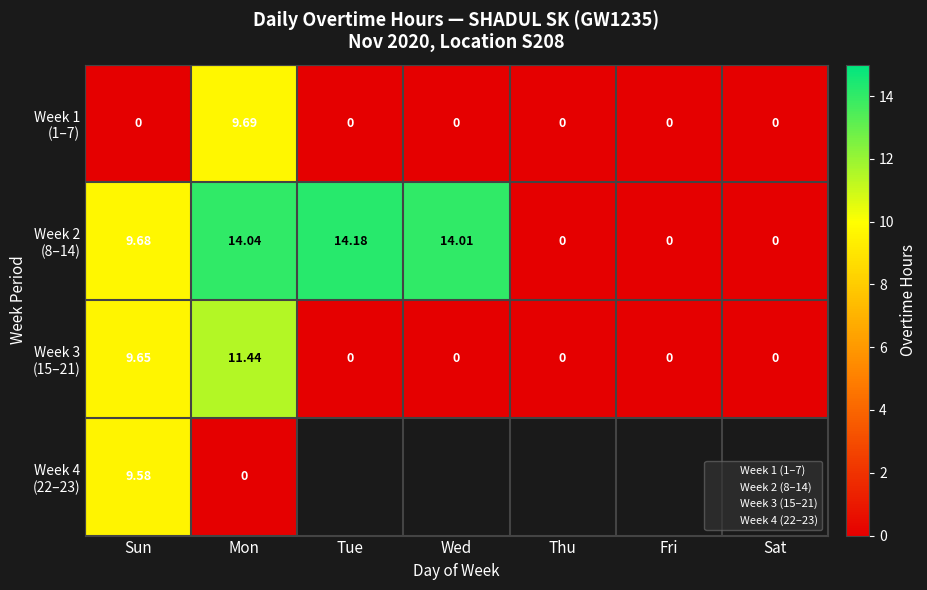

Count the number of data series in this chart.

4